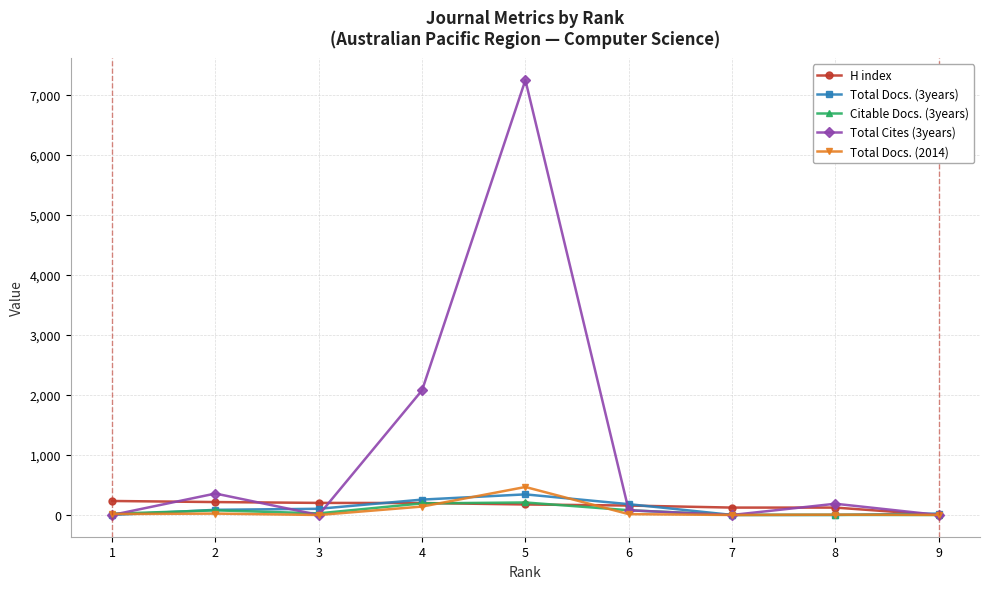

Which series has the widest spread of values?

Total Cites (3years)